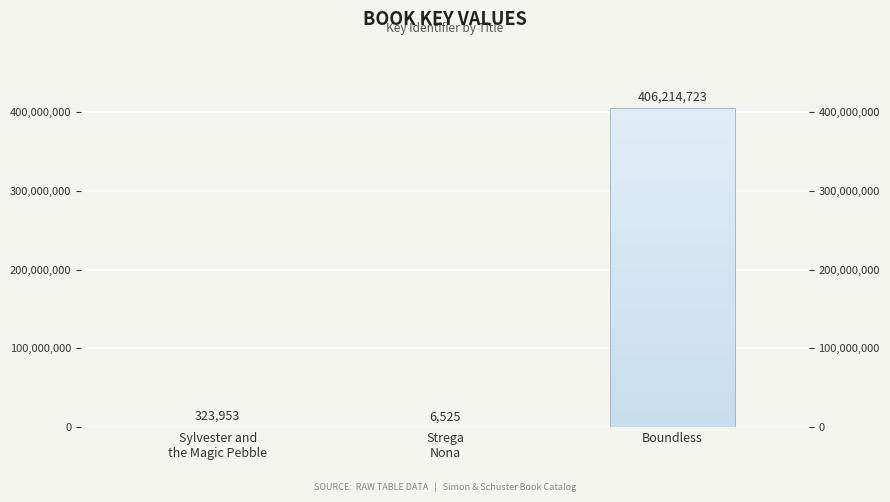

Reading left to right, what are all the values shown in this chart?

Sylvester and
the Magic Pebble=323953	Strega
Nona=6525	Boundless=406214723